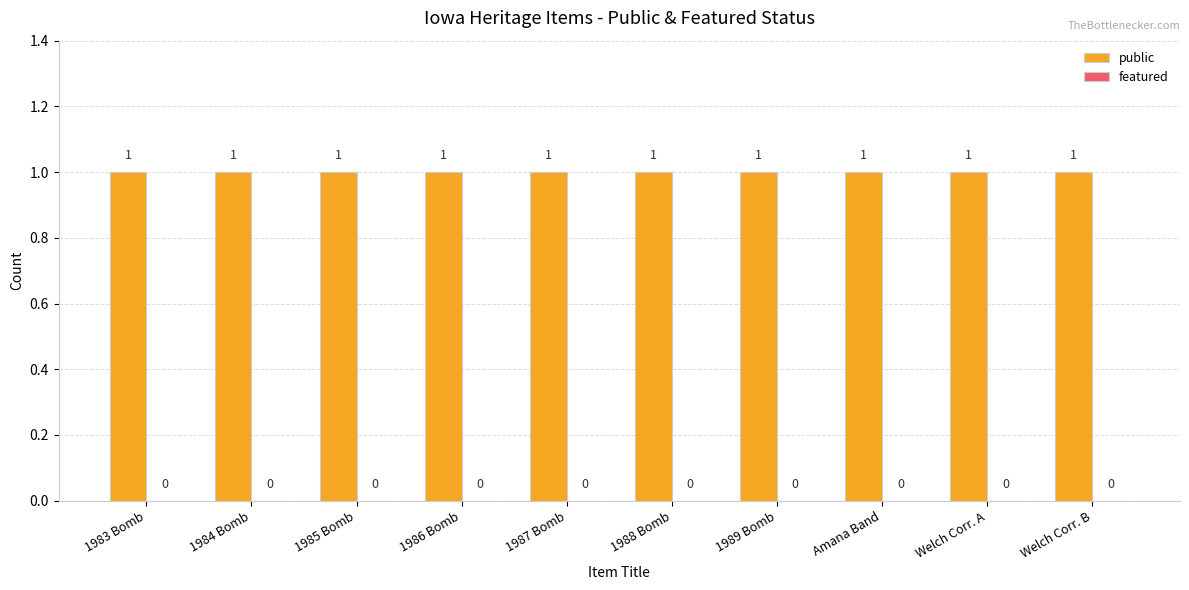

Reading left to right, what are all the values shown in this chart?

public: 1983 Bomb=1	1984 Bomb=1	1985 Bomb=1	1986 Bomb=1	1987 Bomb=1	1988 Bomb=1	1989 Bomb=1	Amana Band=1	Welch Corr. A=1	Welch Corr. B=1
featured: 1983 Bomb=0	1984 Bomb=0	1985 Bomb=0	1986 Bomb=0	1987 Bomb=0	1988 Bomb=0	1989 Bomb=0	Amana Band=0	Welch Corr. A=0	Welch Corr. B=0